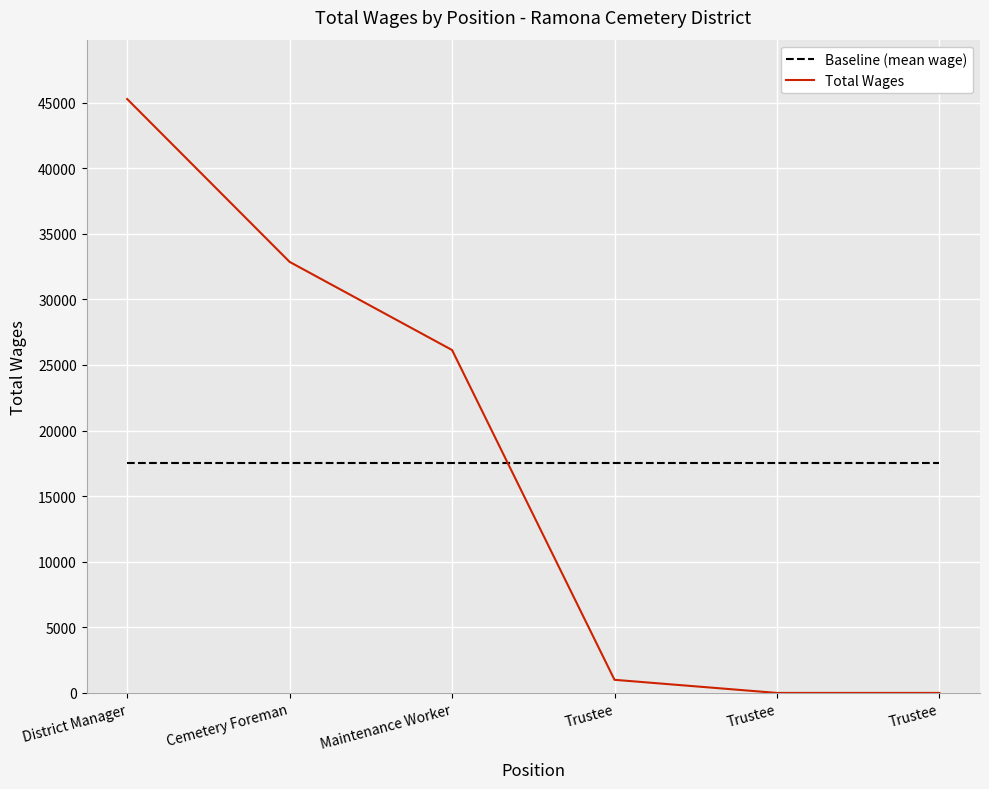

Does the chart have visible grid lines?

Yes